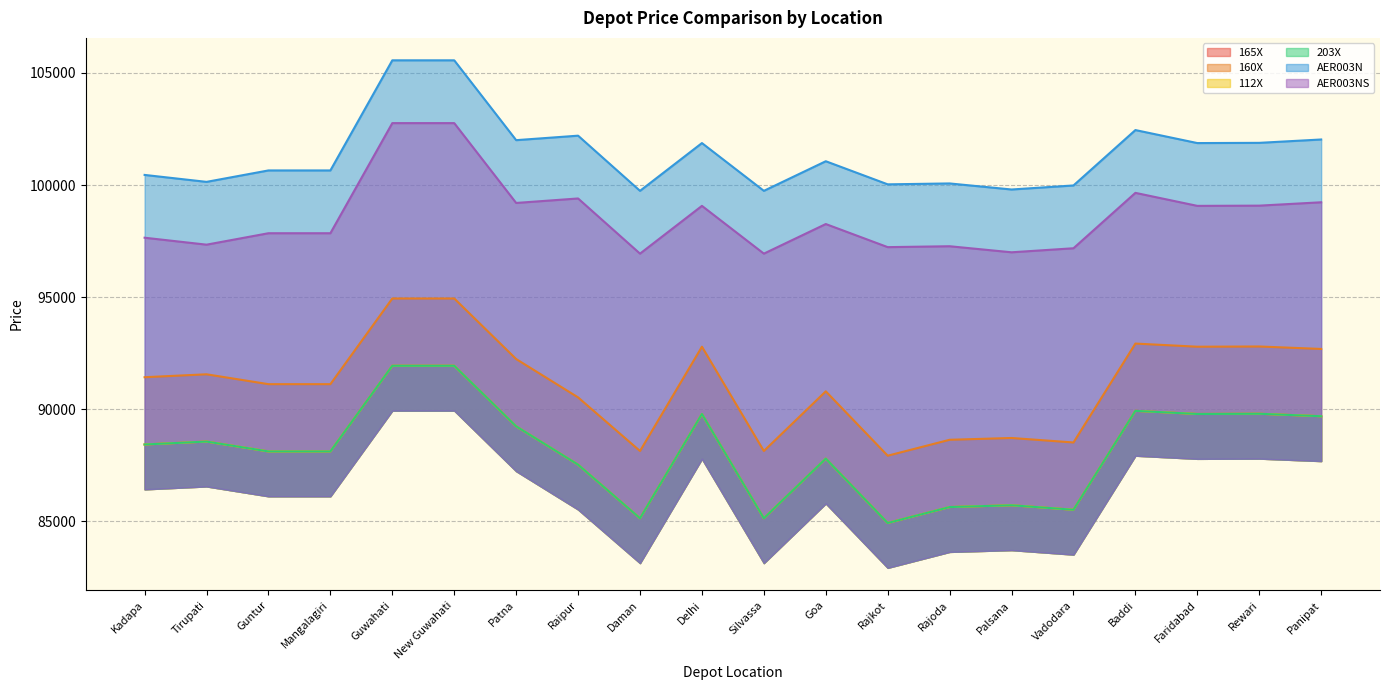

The value of AER003N at Silvassa is 144503. True or false?

False